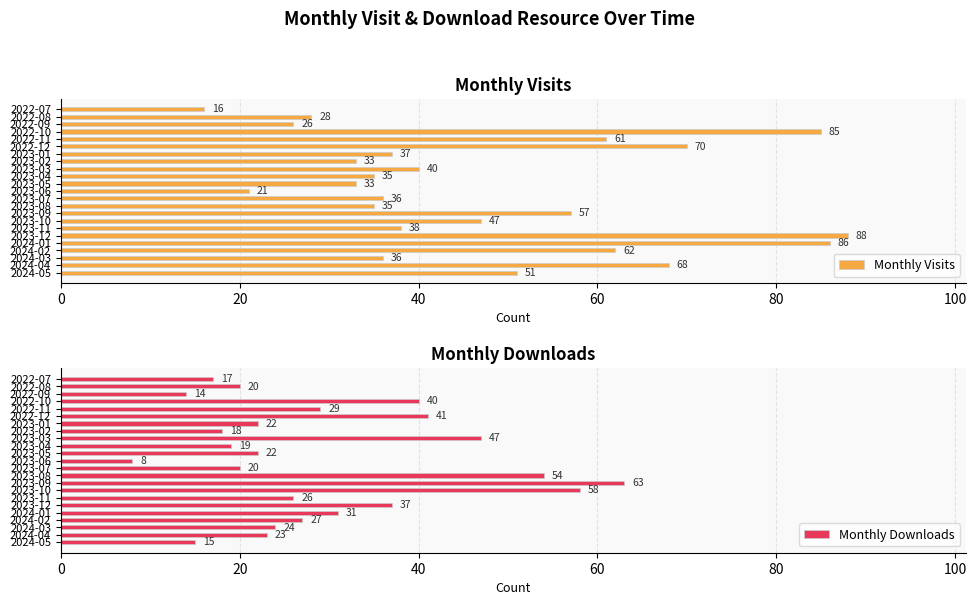

Where is Monthly Visits nearest to the value 52?

2024-05